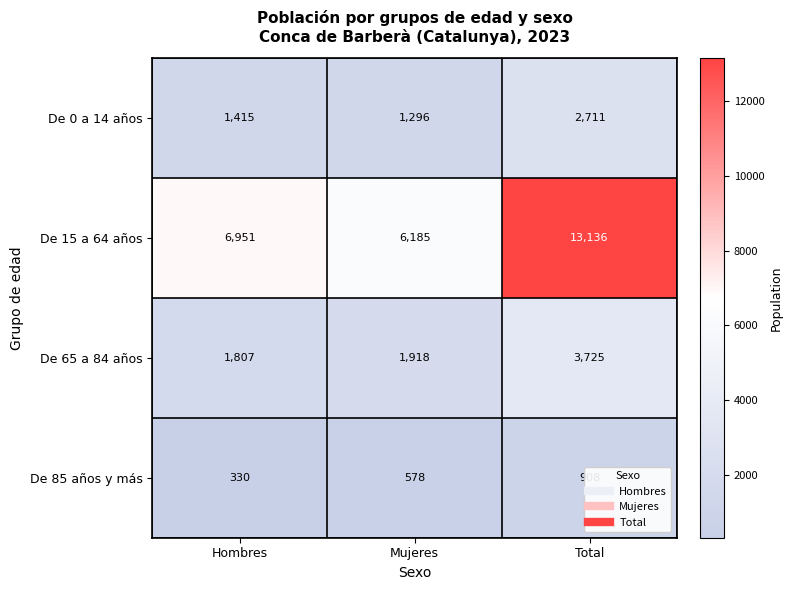

Where is De 0 a 14 años nearest to the value 2003?

Hombres